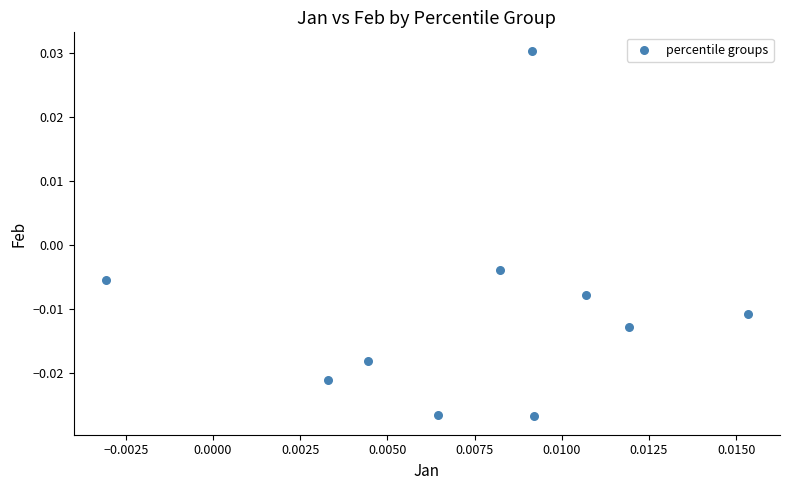

Count the number of points in this scatter plot.

10